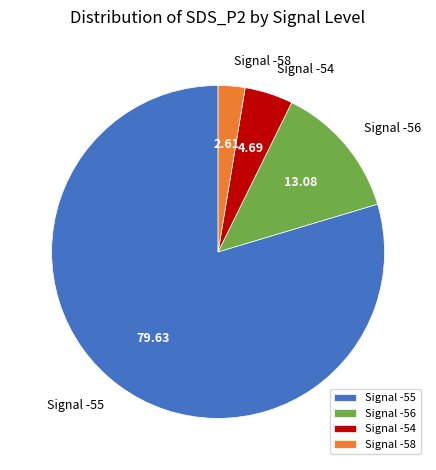

How many slices are in this pie chart?

4